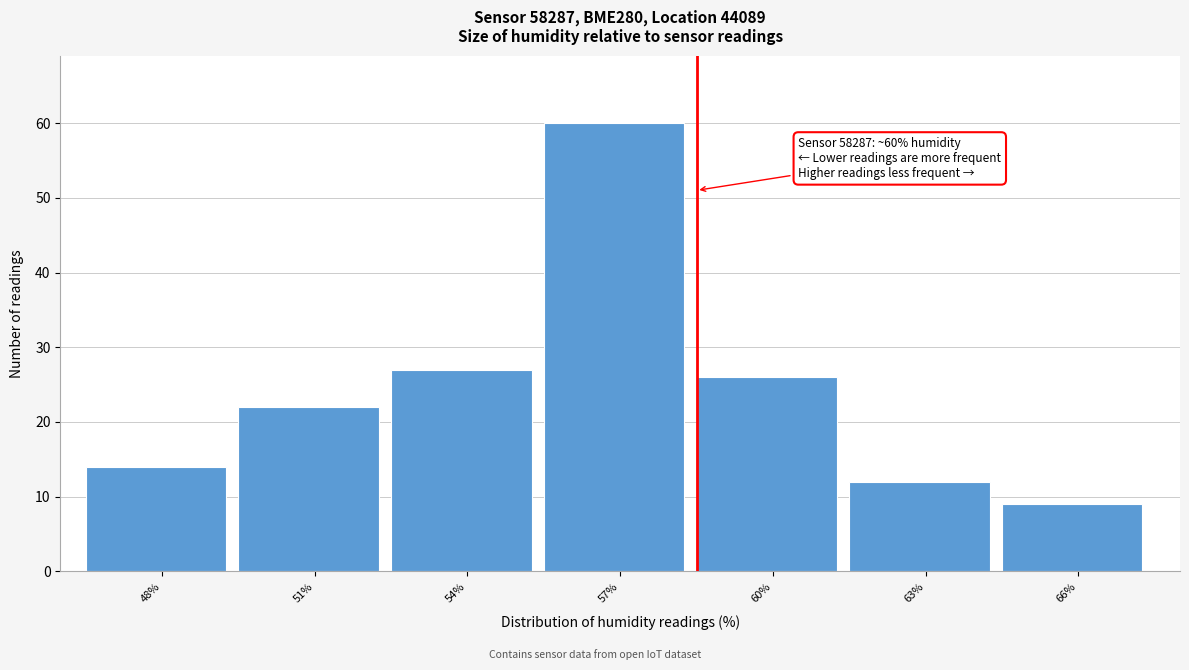

Reading right to left, extract all data points from this chart.

66%=9	63%=12	60%=26	57%=60	54%=27	51%=22	48%=14